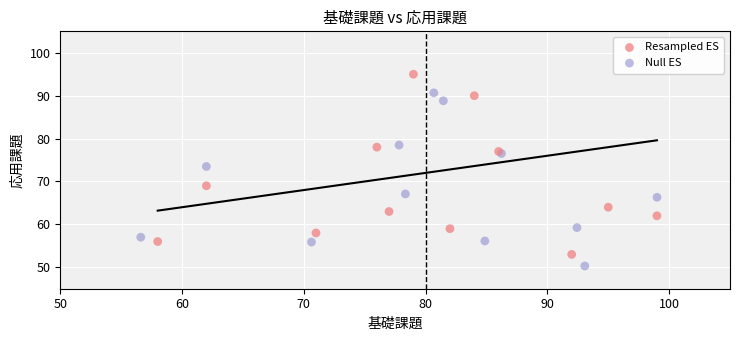

Which series reaches the maximum Y coordinate?

Resampled ES